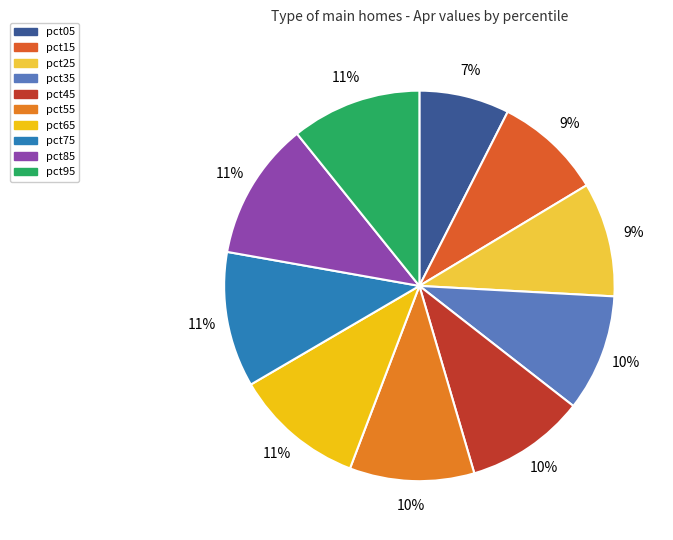

To the nearest percent, what portion does pct15 represent?

9%